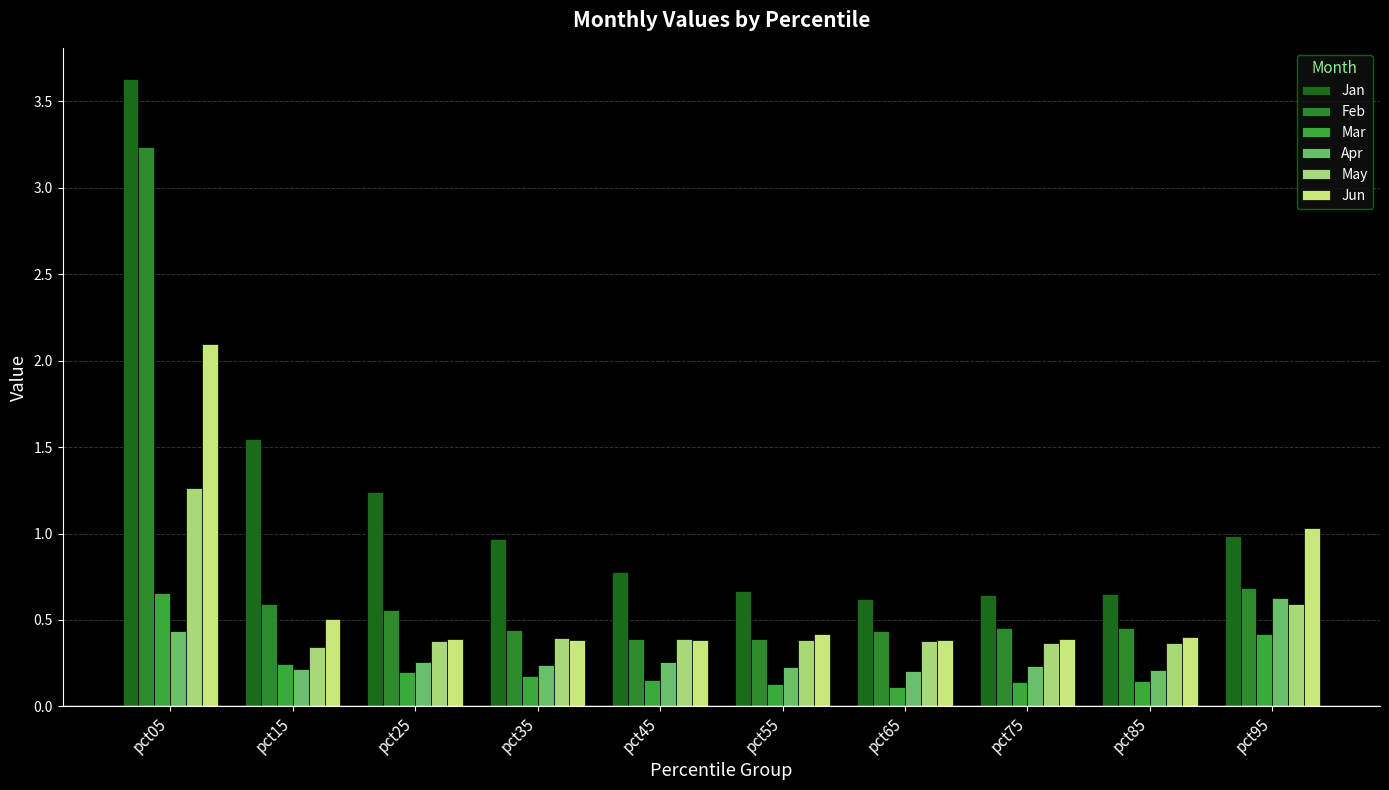

Which series has the widest spread of values?

Jan